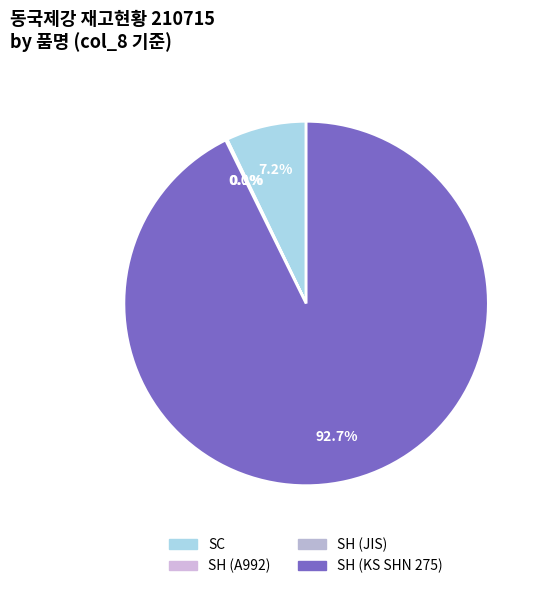

Which has a higher value, SH (A992) or SH (KS SHN 275)?

SH (KS SHN 275)